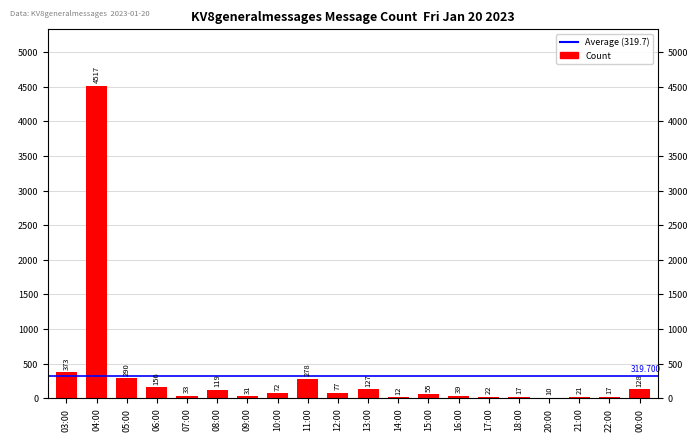

At which category does the chart reach its peak across all series?

04:00